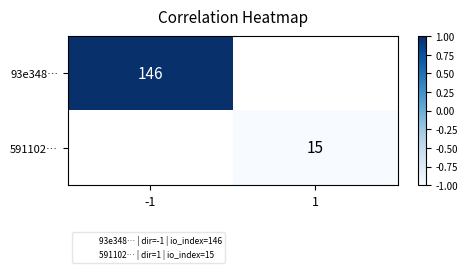

Which label corresponds to the largest value in the chart?

-1